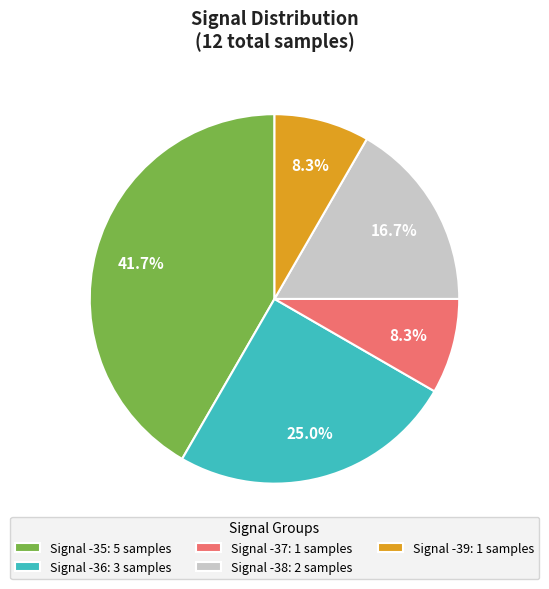

What is the largest slice in the pie chart?

Signal -35: 5 samples